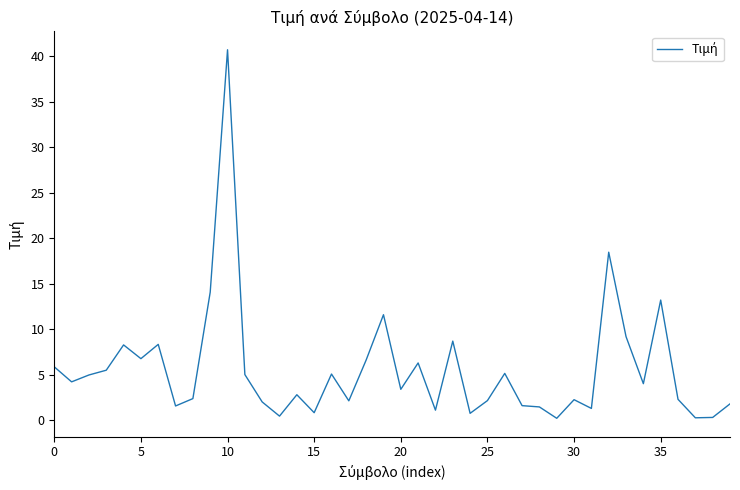

What is the difference between the maximum and minimum values?

40.5